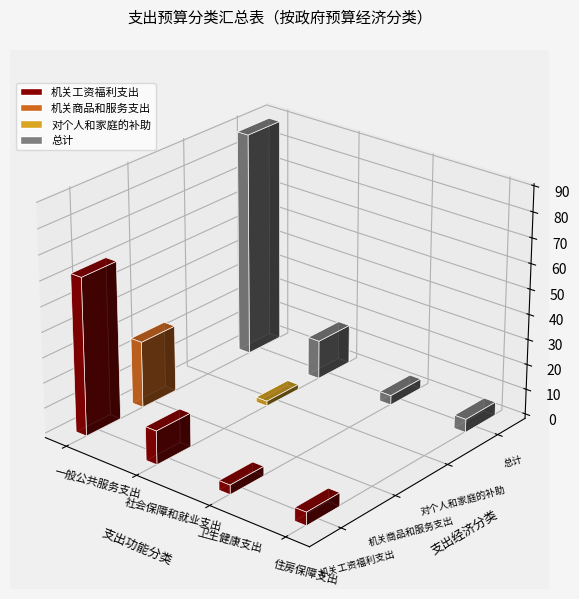

Is it true that 机关工资福利支出 equals 4.9 at 卫生健康支出?

False